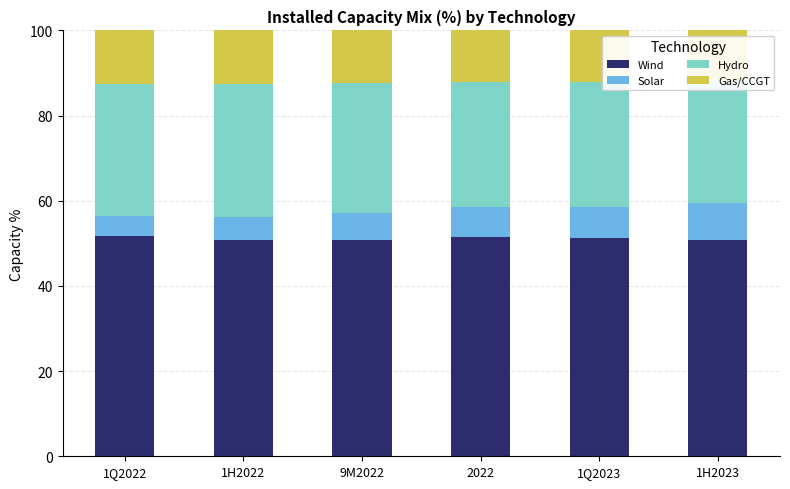

At 1H2023, list the series in order from largest to smallest.

Wind, Hydro, Gas/CCGT, Solar